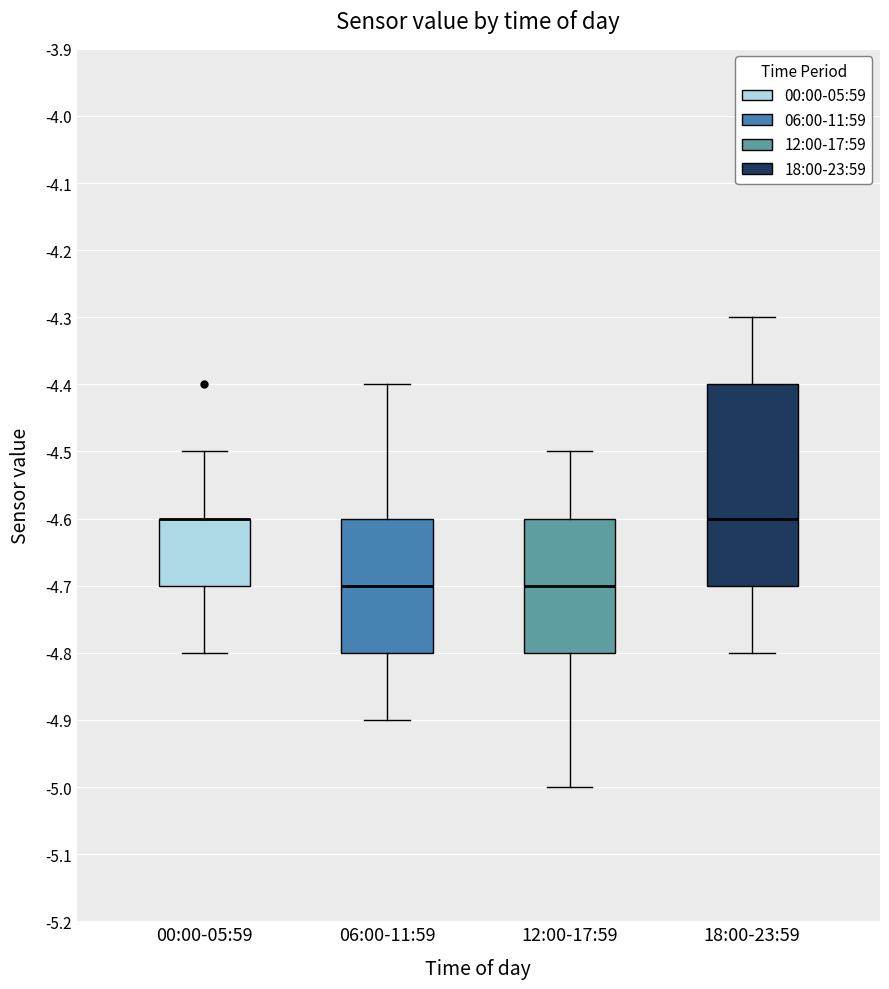

Reading left to right, read every box against the y-axis: the position of its median line, the range the box covers, and the ends of its whiskers. The values are not printed on the chart, so give them approximately, as read against the axis.

00:00-05:59: median -4.6 (drawn on the box's upper edge), box -4.7 to -4.6, whiskers -4.8 to -4.5
06:00-11:59: median -4.7, box -4.8 to -4.6, whiskers -4.9 to -4.4
12:00-17:59: median -4.7, box -4.8 to -4.6, whiskers -5.0 to -4.5
18:00-23:59: median -4.6, box -4.7 to -4.4, whiskers -4.8 to -4.3